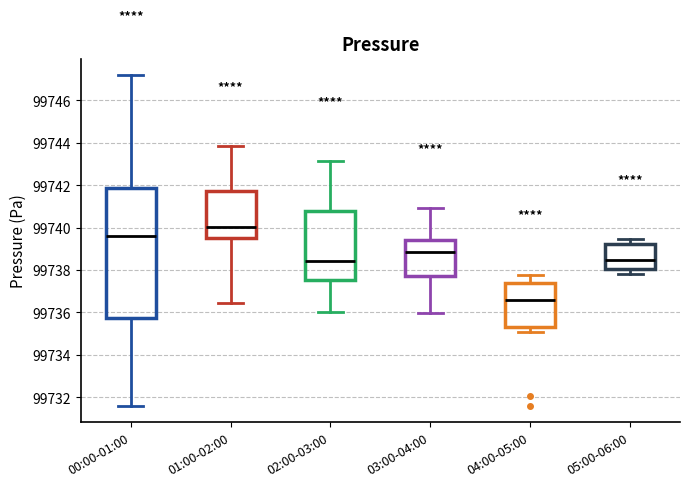

Which box is the tallest, from its lower edge to its upper edge?

00:00-01:00